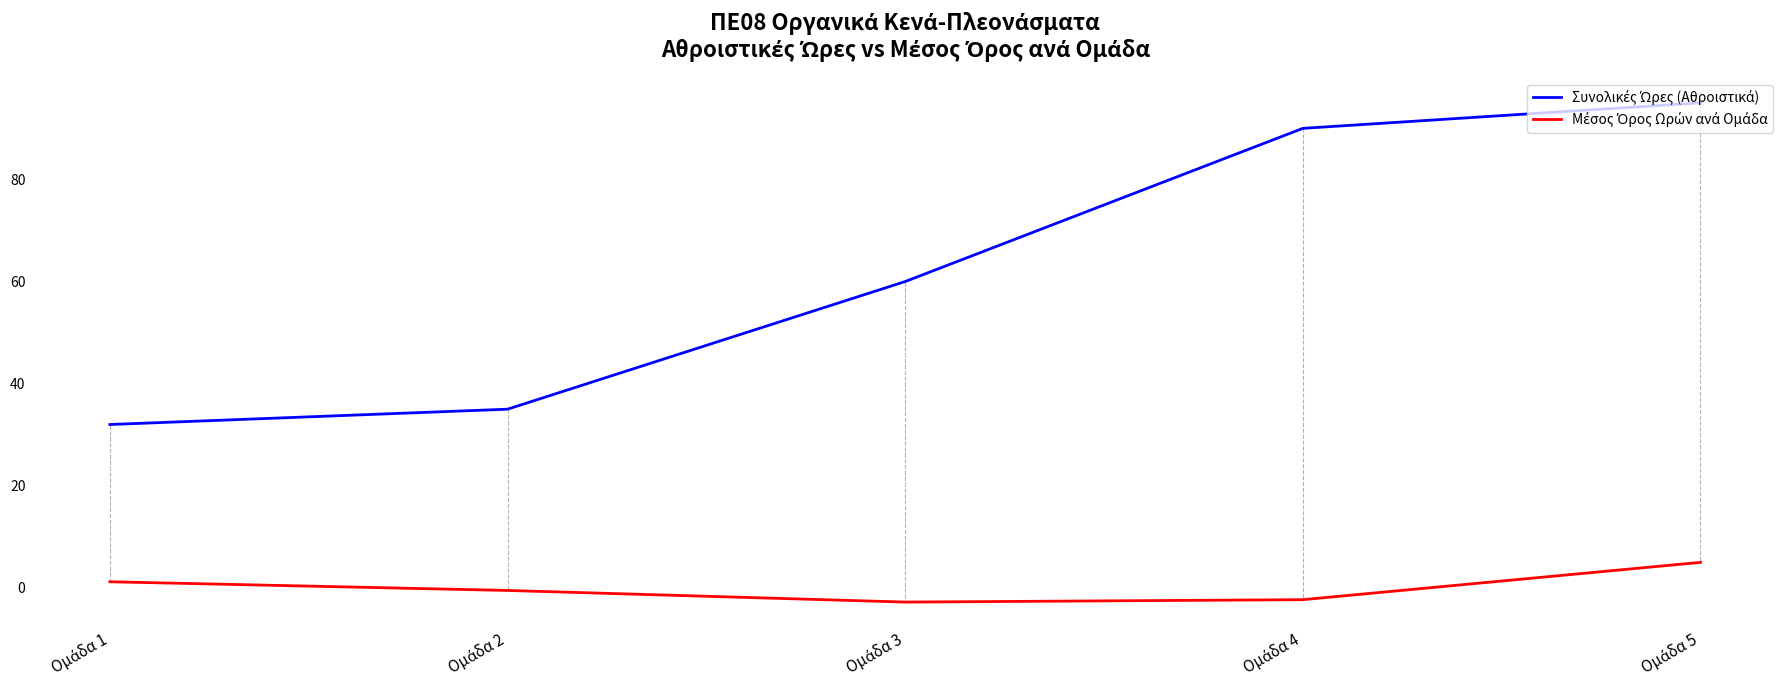

Does the chart have visible grid lines?

No